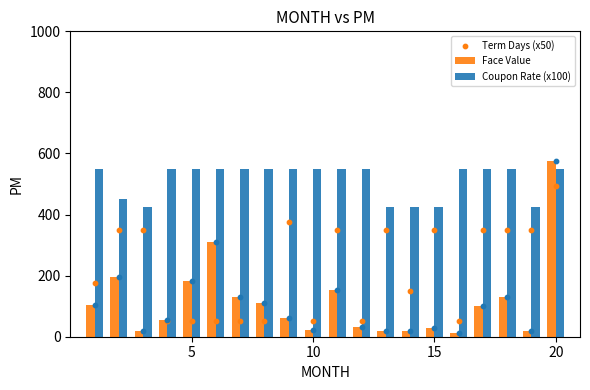

What are all the series names shown in the legend?

Face Value, Coupon Rate (x100), Term Days (x50)